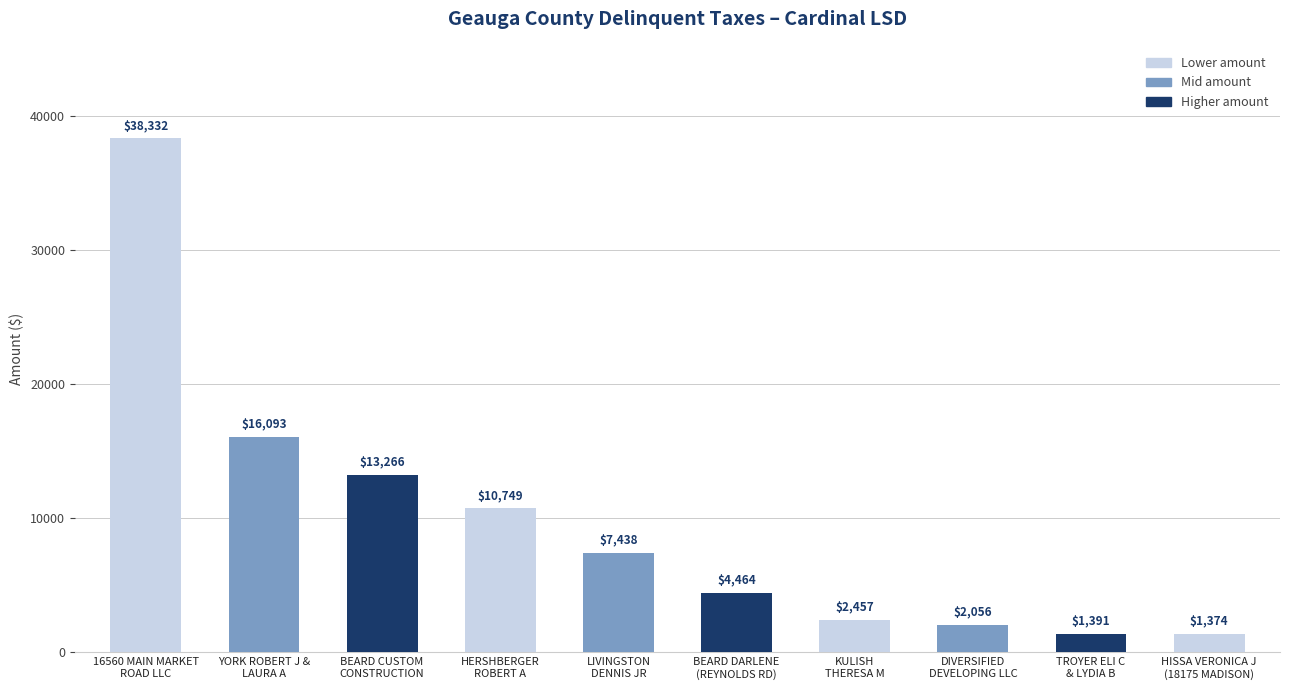

What is the change in value from BEARD DARLENE
(REYNOLDS RD) to KULISH
THERESA M?

-2007.3